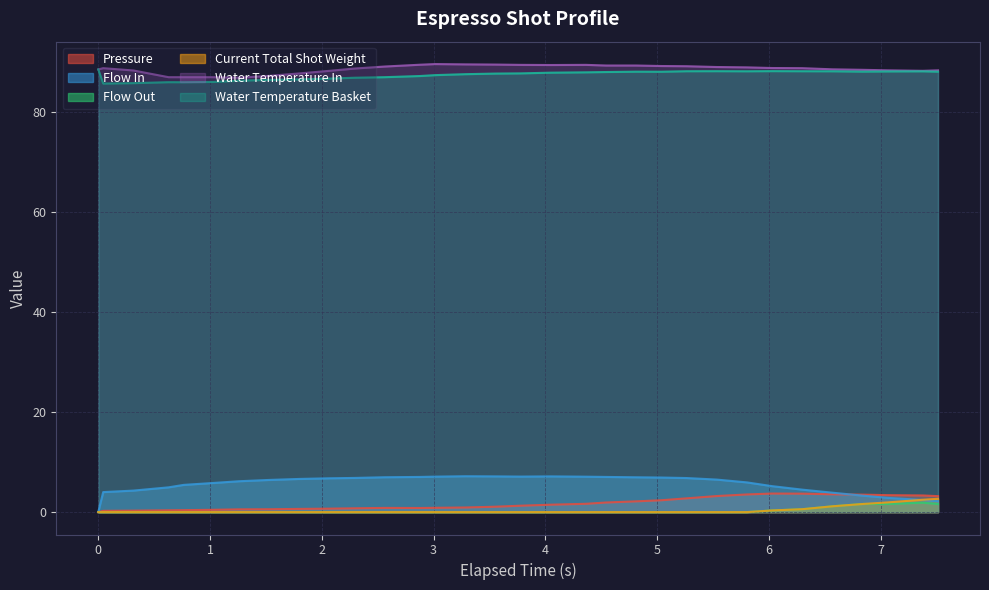

Which series has the largest range (max minus min)?

Flow In